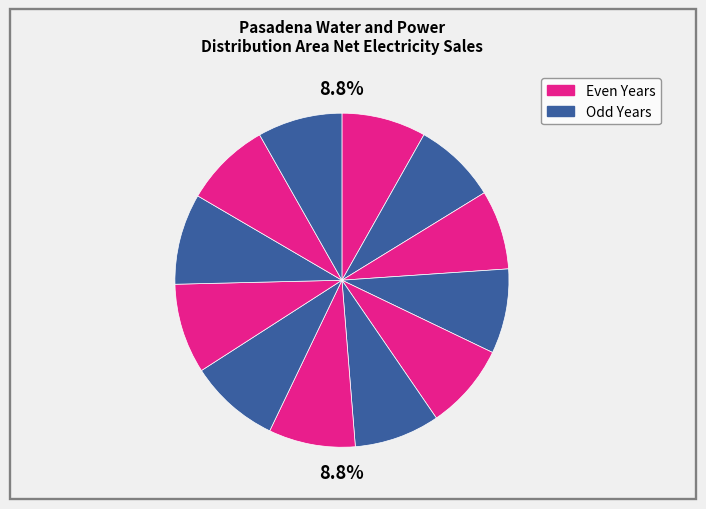

Does 2002 represent more than half of the total?

No